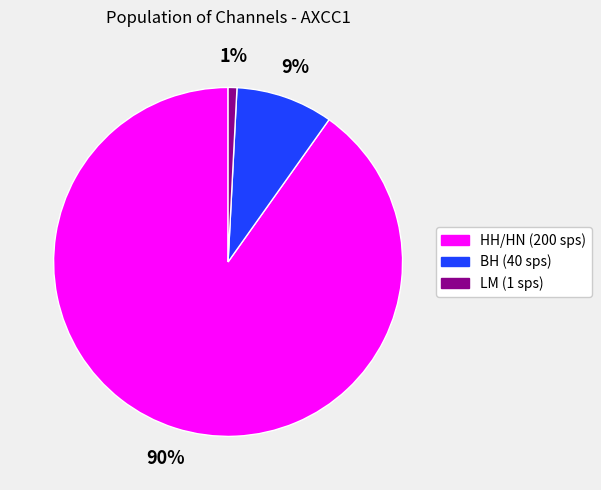

How many slices are in this pie chart?

3